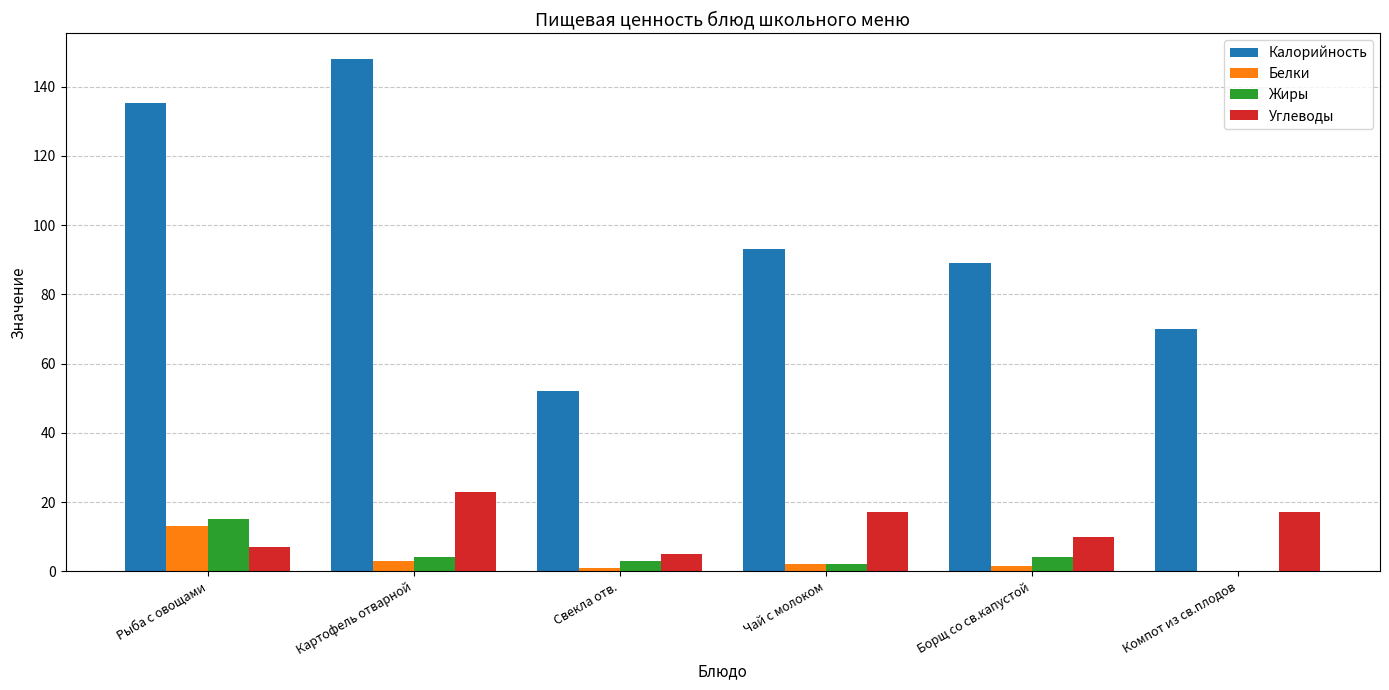

What is the sum of all Жиры values?

28.0